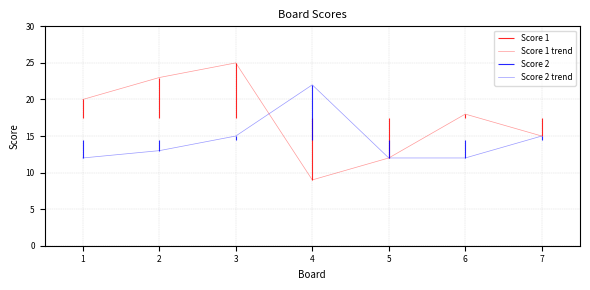

What is the maximum value for Score 1 trend?

25